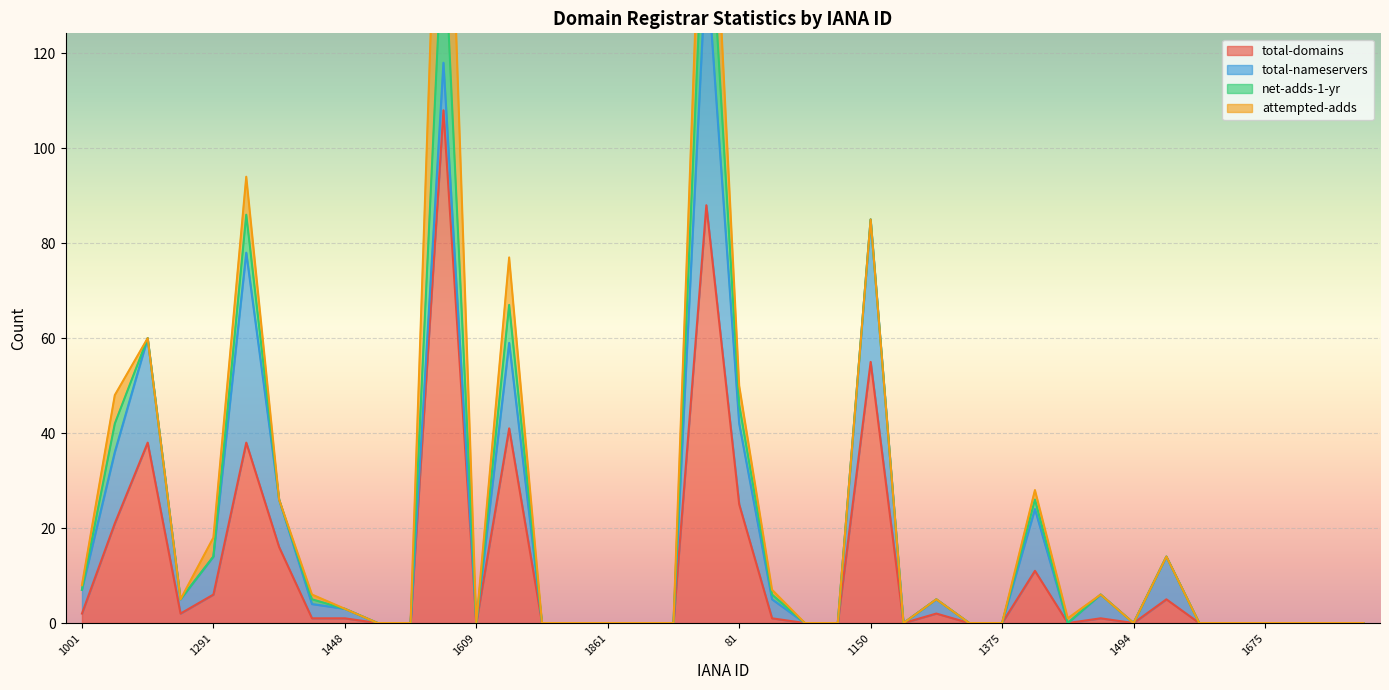

What is the maximum value for total-domains?

108